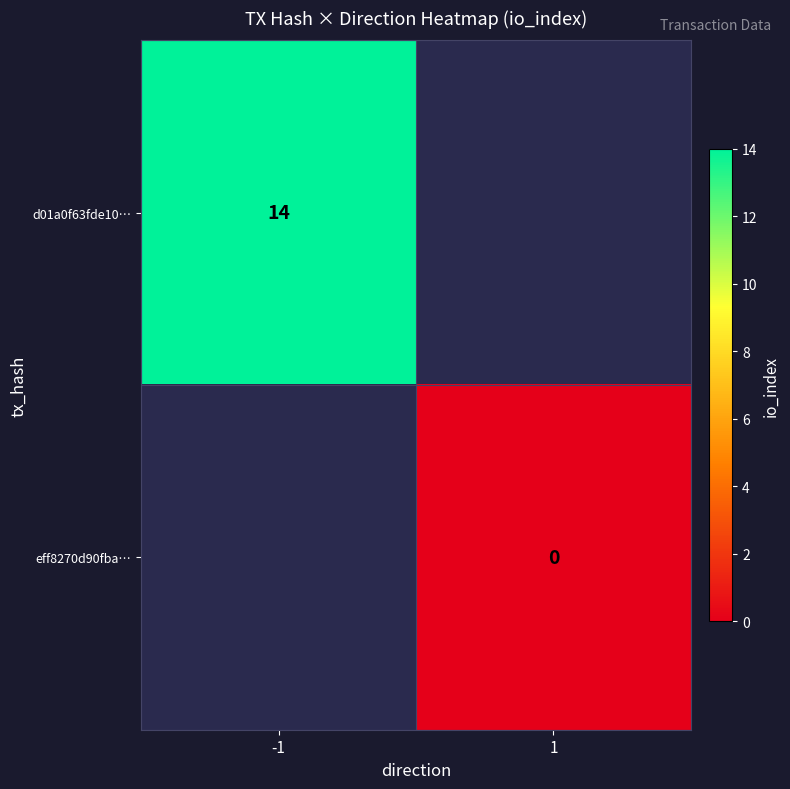

What is the greatest value displayed?

14.0